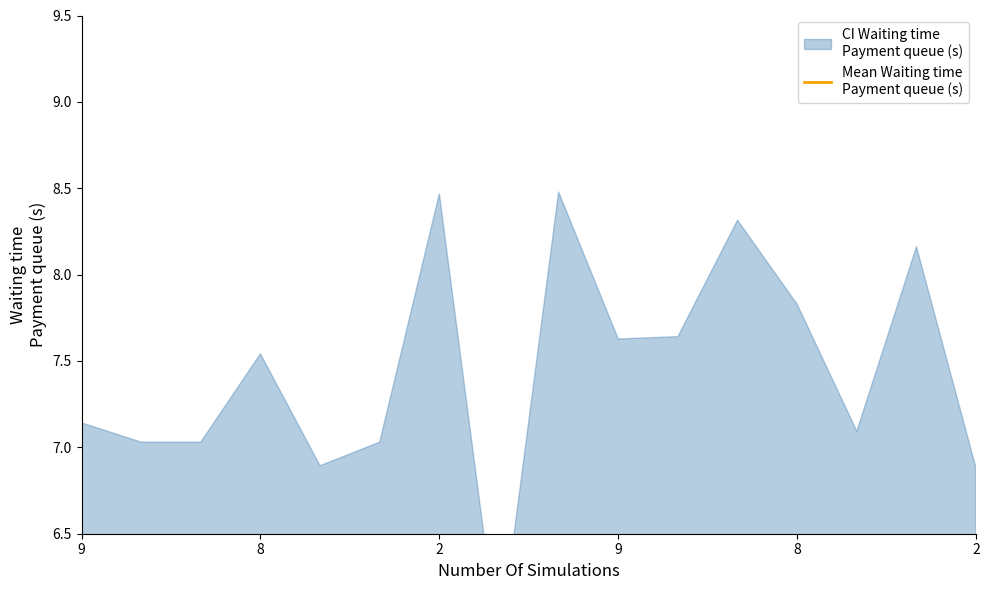

What is the difference between the values at 7 and 14?

2.3